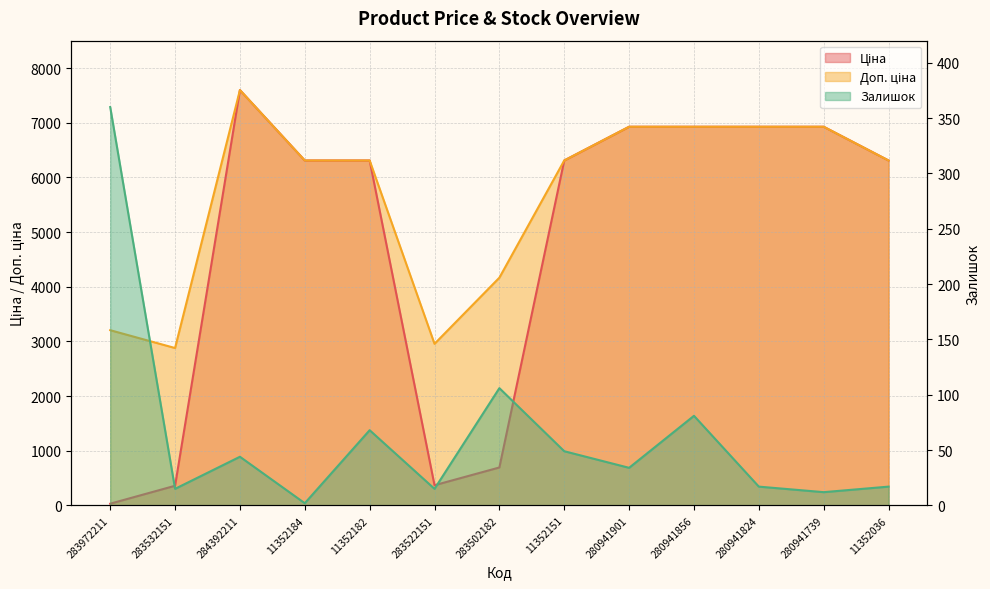

What is the difference between the highest and lowest values at 283522151?

2940.8